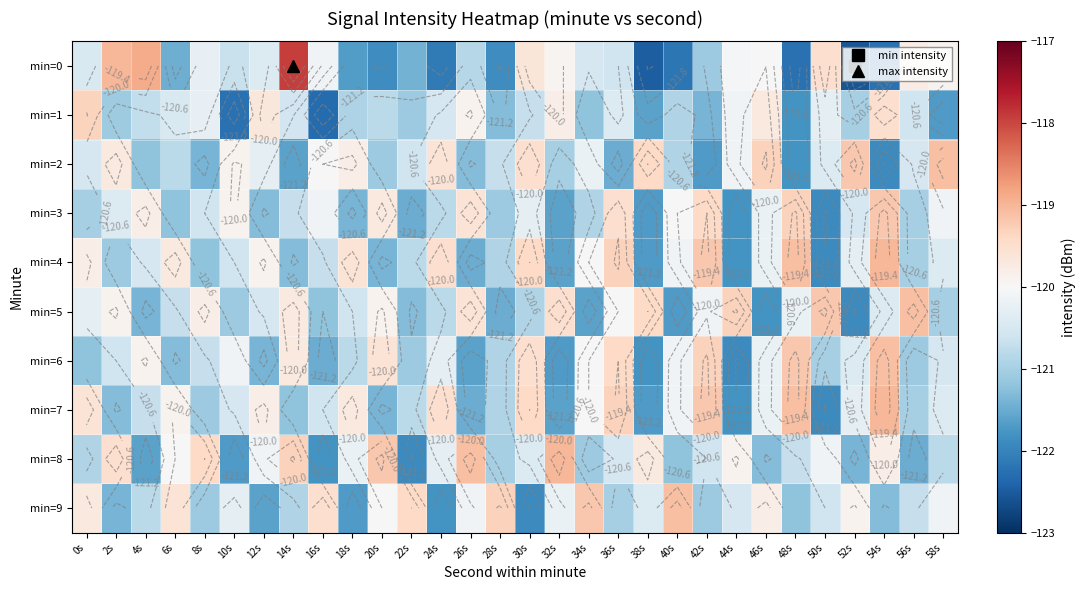

True or false: min=5 has a value of -176.9 at 48s.

False